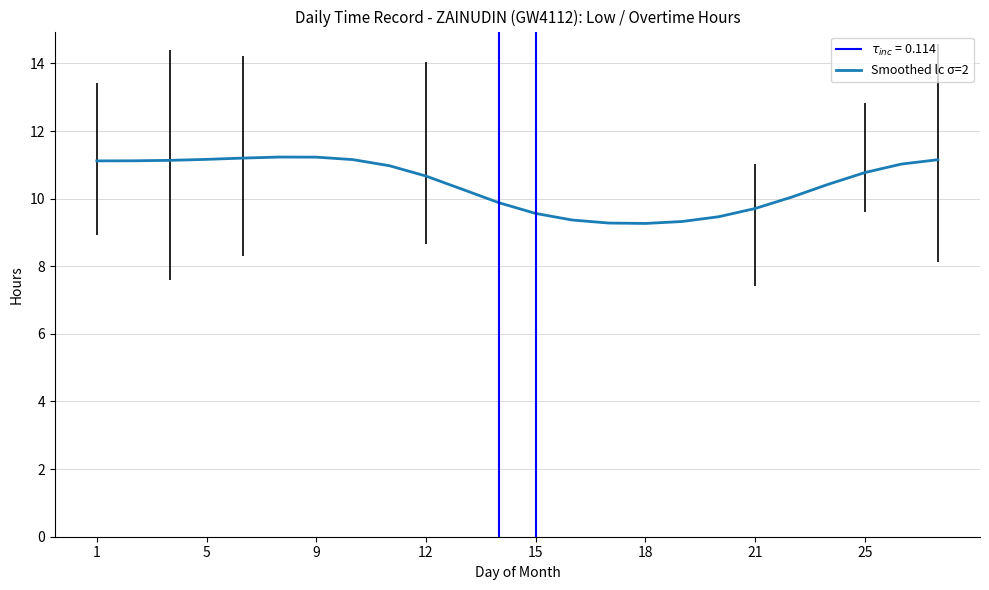

What is the difference between the maximum and minimum values?

2.0